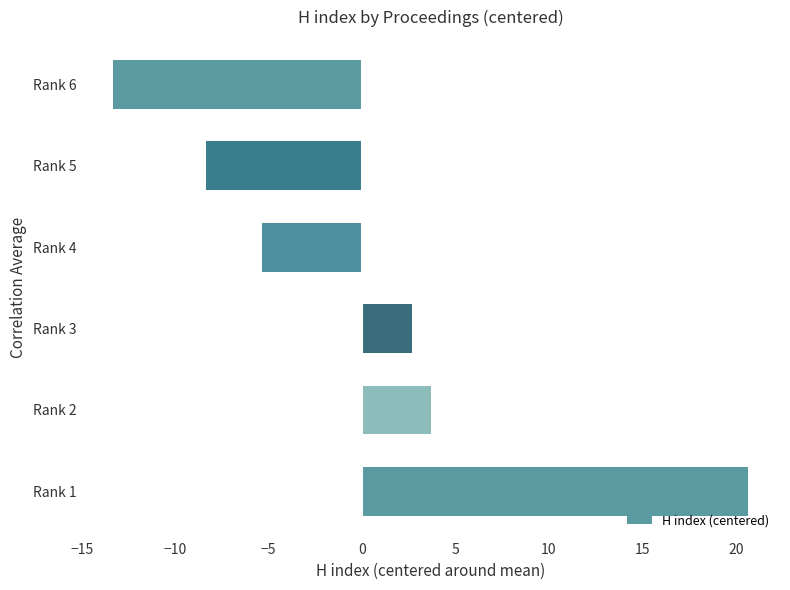

List the labels in order of value, largest first.

Rank 1, Rank 2, Rank 3, Rank 4, Rank 5, Rank 6